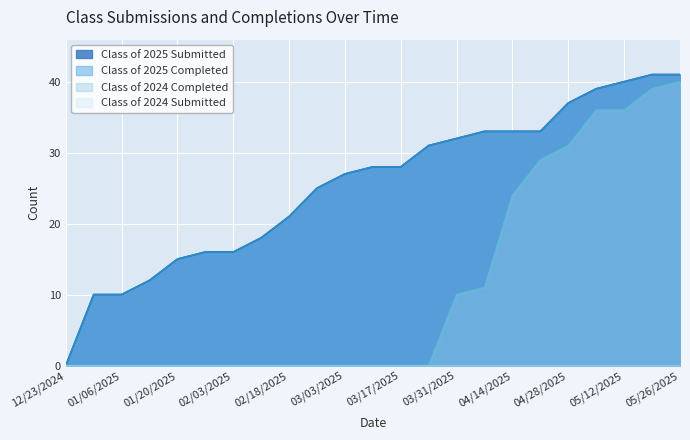

What is the sum of all Class of 2024 Completed values?

256